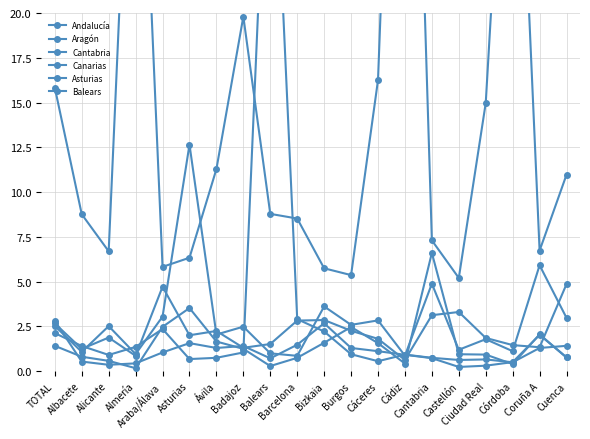

After their last crossing, which series has the higher values: Asturias or Andalucía?

Andalucía